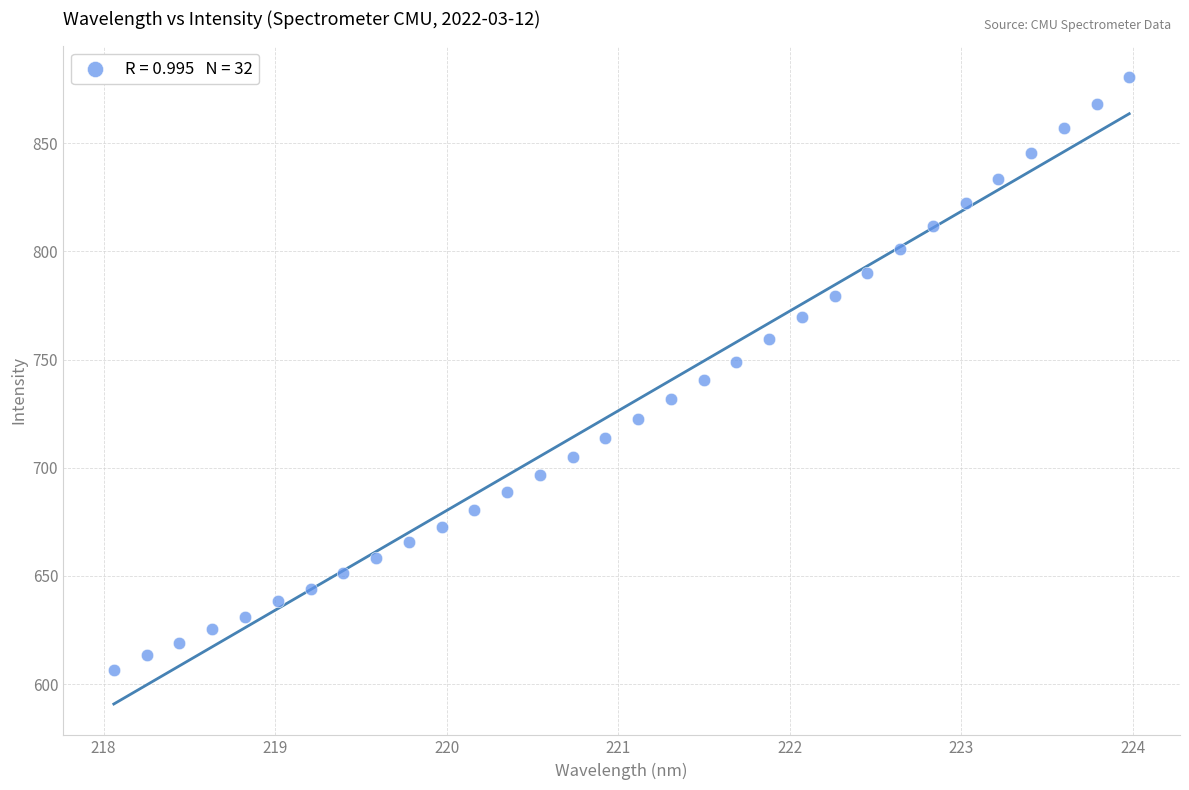

What is the range of X values (max minus min)?

5.9